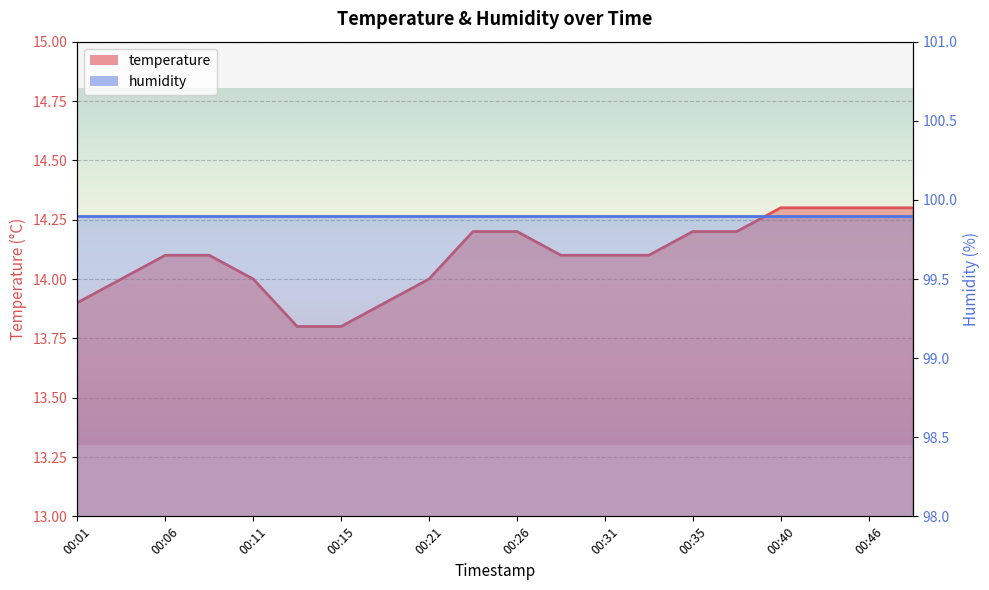

Rank the categories by value from lowest to highest.

00:13, 00:15, 00:01, 00:18, 00:03, 00:11, 00:21, 00:06, 00:08, 00:28, 00:31, 00:33, 00:23, 00:26, 00:35, 00:38, 00:40, 00:43, 00:46, 00:48